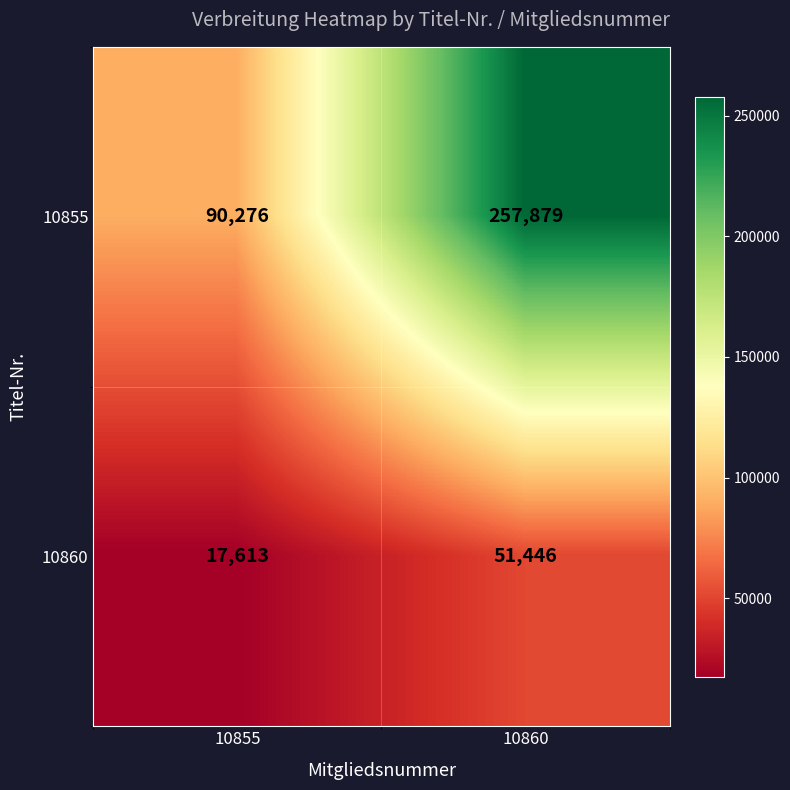

What is the average value of the 10855 series?

174078